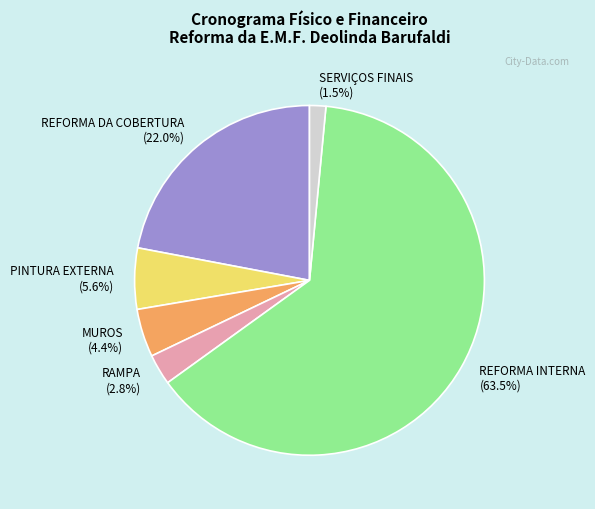

What is the largest slice in the pie chart?

REFORMA INTERNA